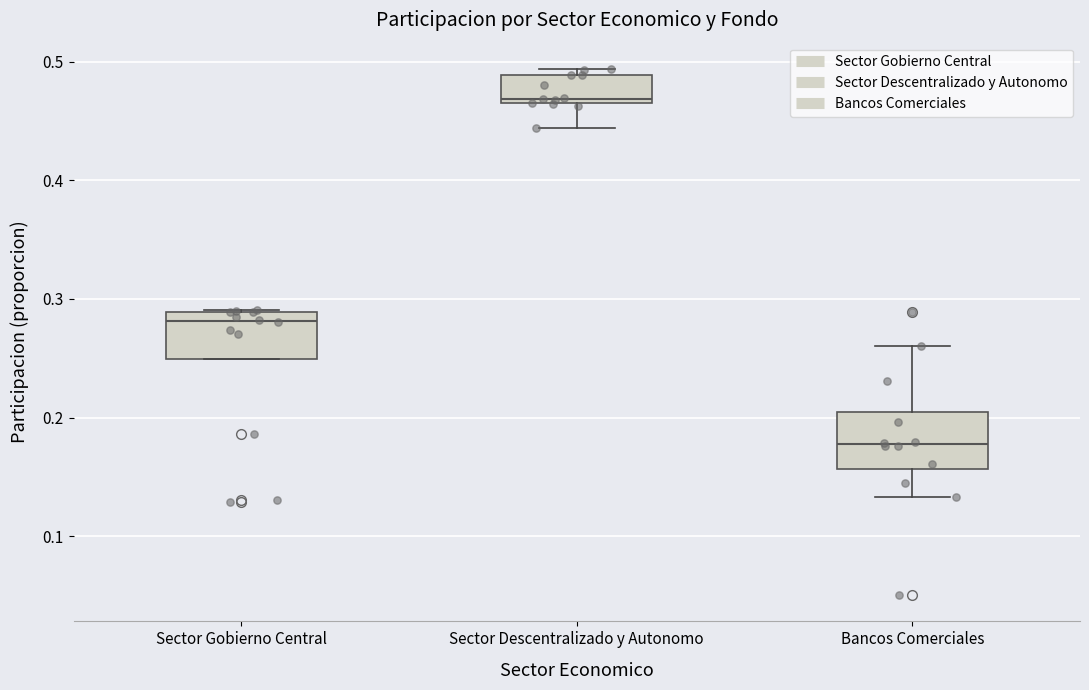

Where is the upper edge of the box for Sector Gobierno Central on the y-axis? The values are not printed on the chart, so give them approximately, as read against the axis.

0.29